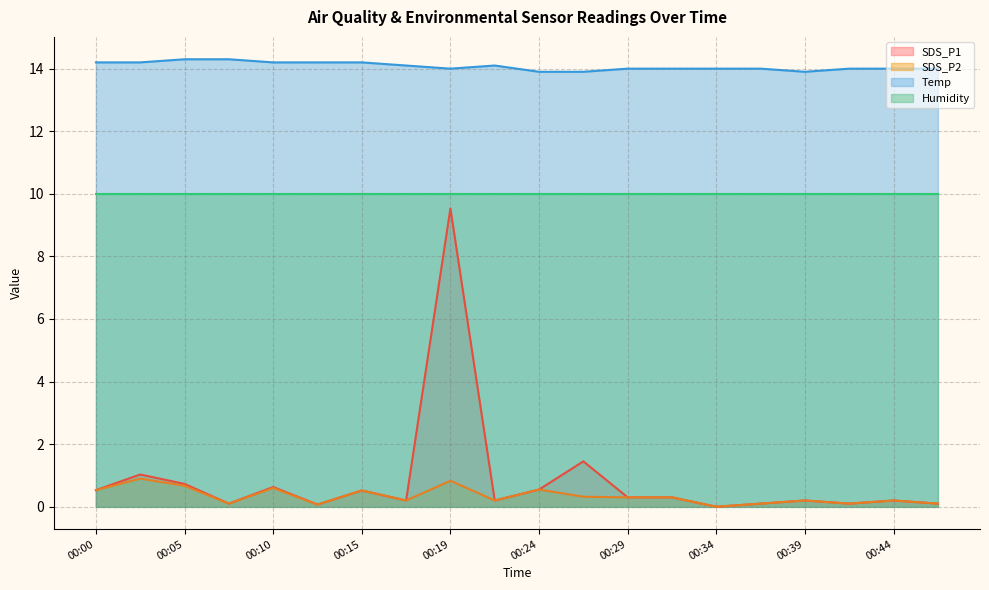

Between 00:27 and 00:07, which is larger?

00:27